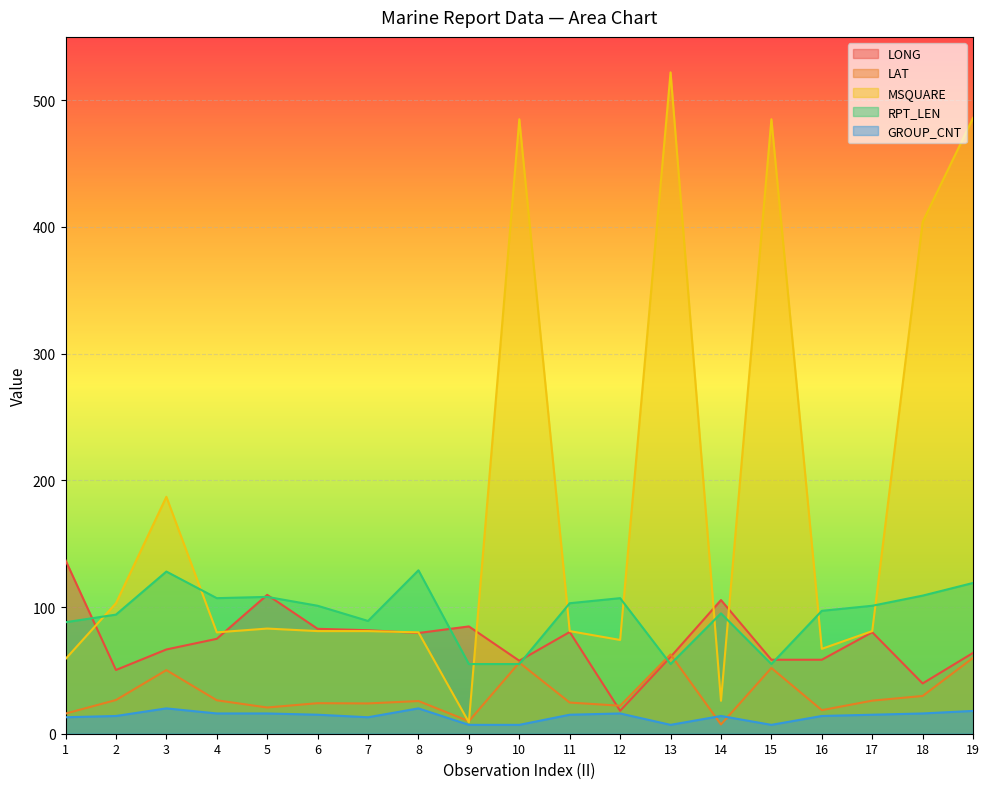

What is the smallest value displayed?

7.0